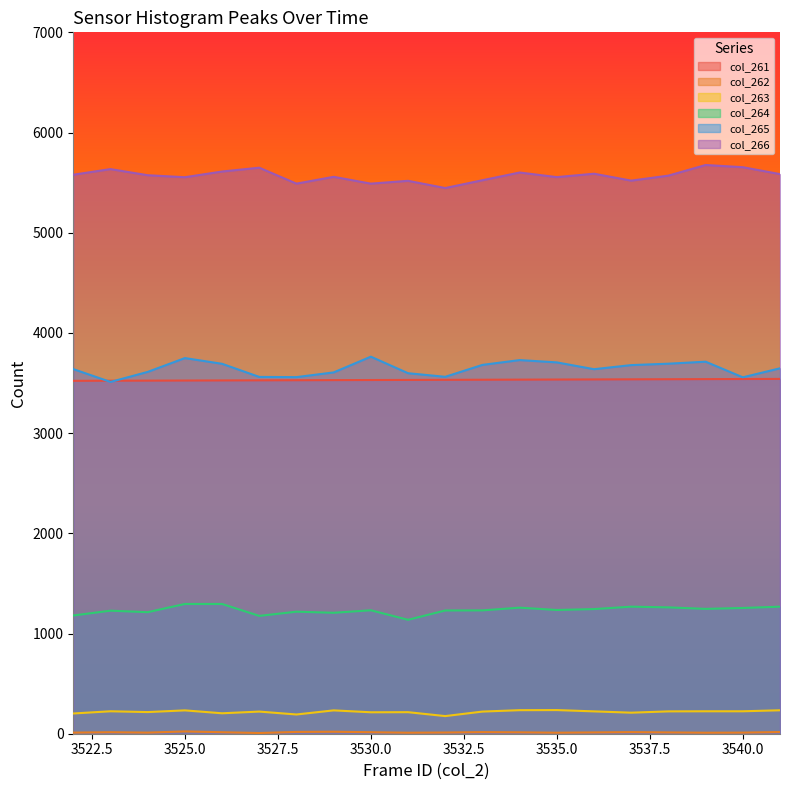

Which series has the largest range (max minus min)?

col_265